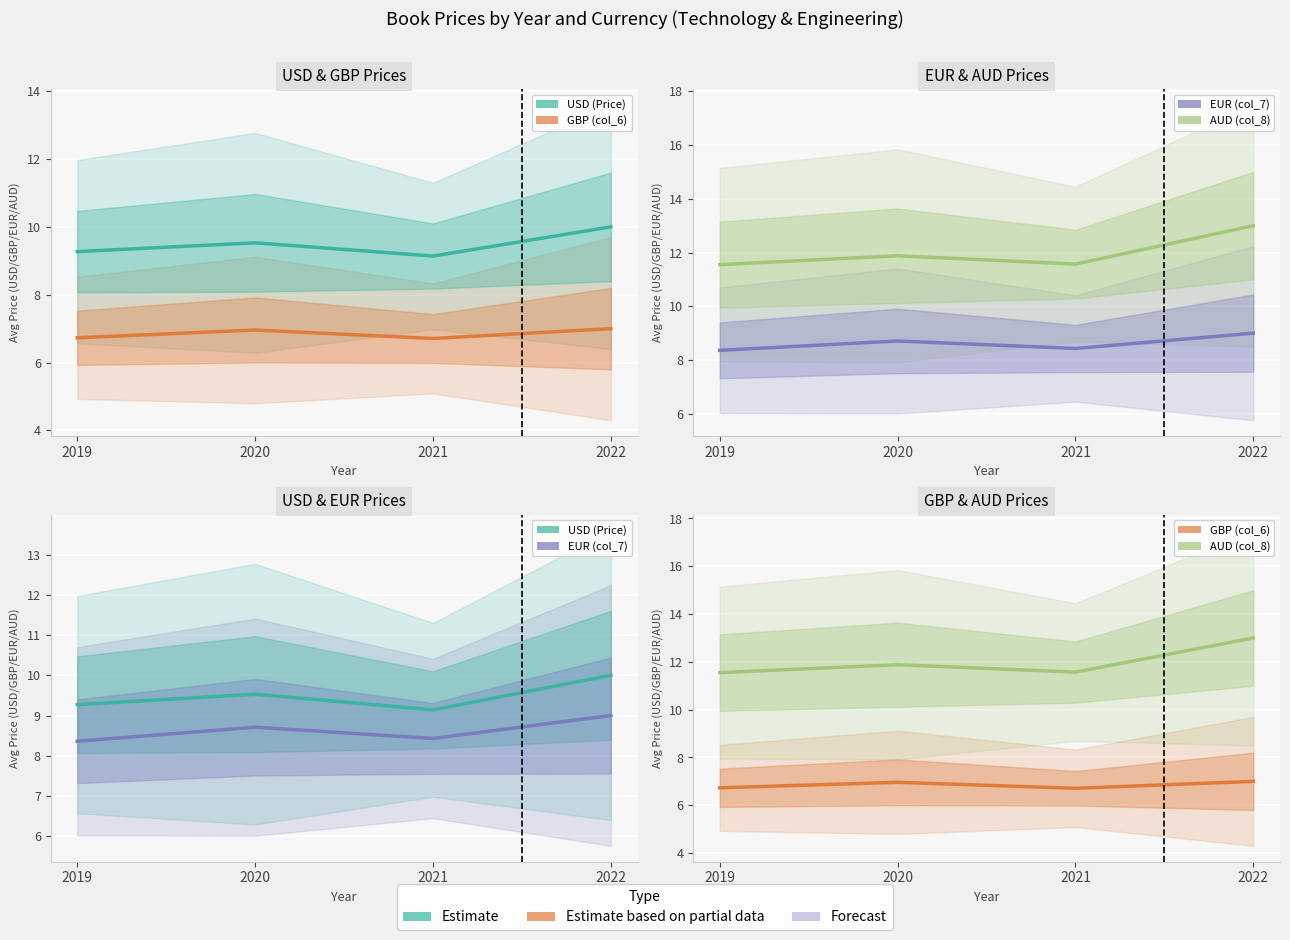

True or false: GBP (col_6) has a value of 1.8 at 2019.

False